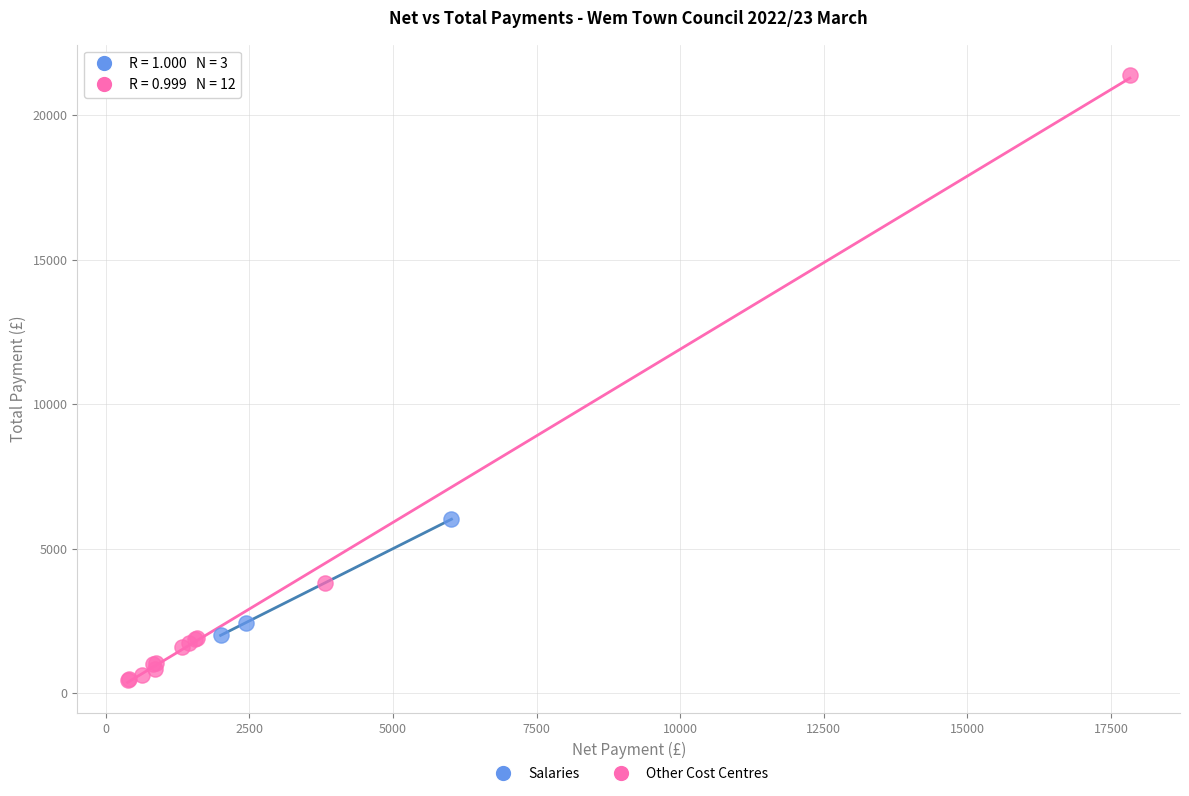

Which series has the widest spread of Y values?

Other Cost Centres